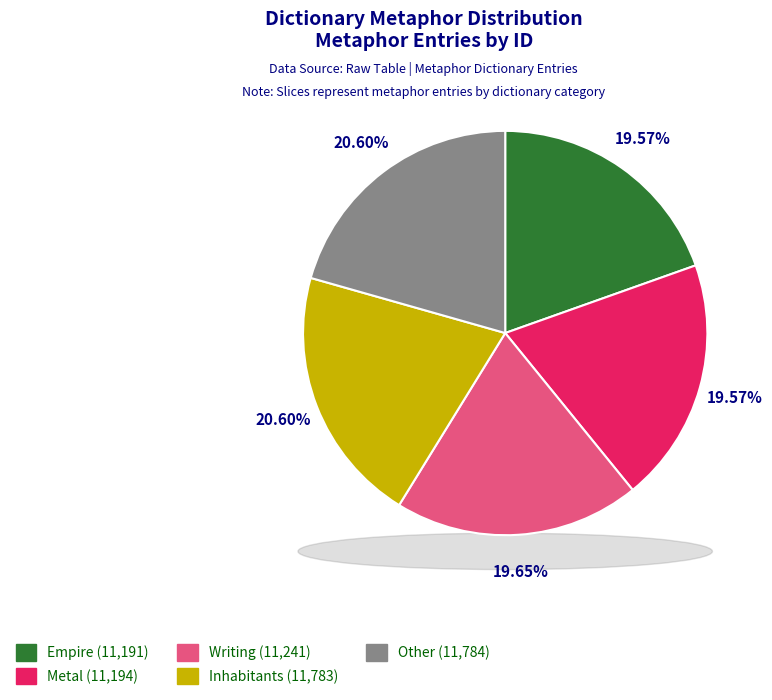

What is the smallest slice in the pie chart?

Empire